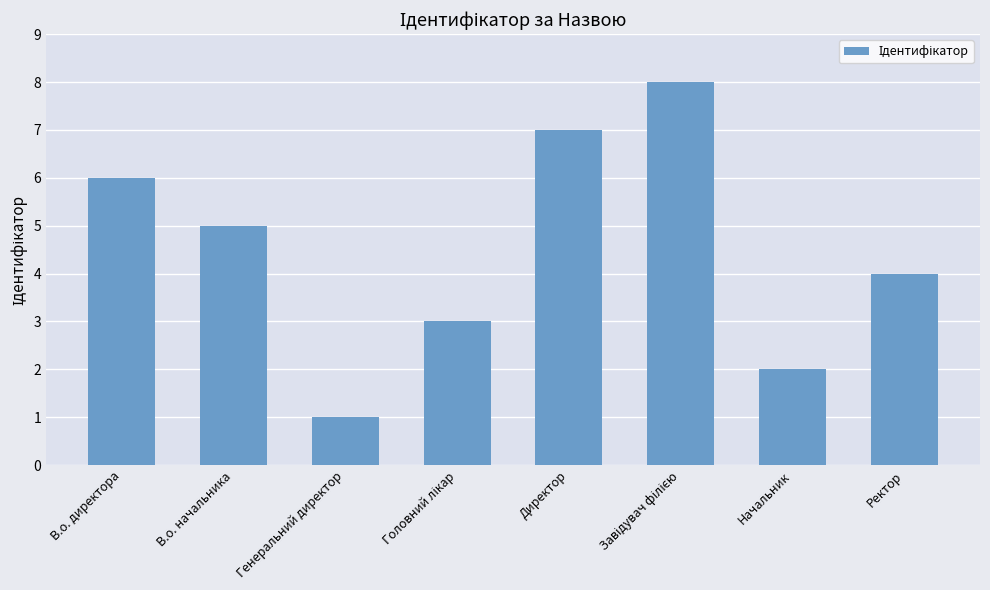

Approximately how many times larger is the value at В.о. директора compared to Директор?

0.9